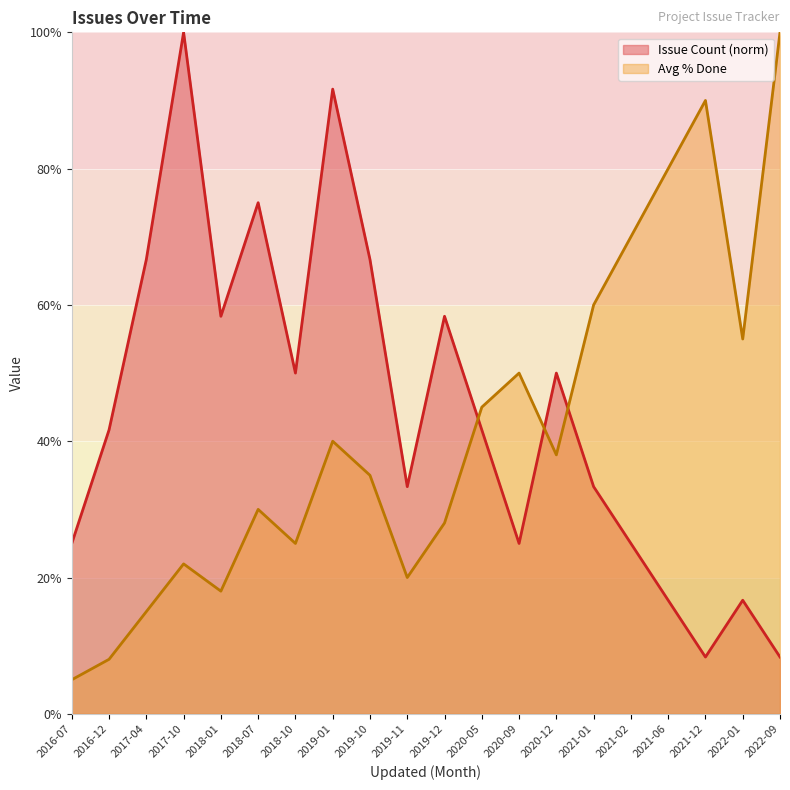

Rank the series by their average value, from highest to lowest.

Issue Count (norm), Avg % Done